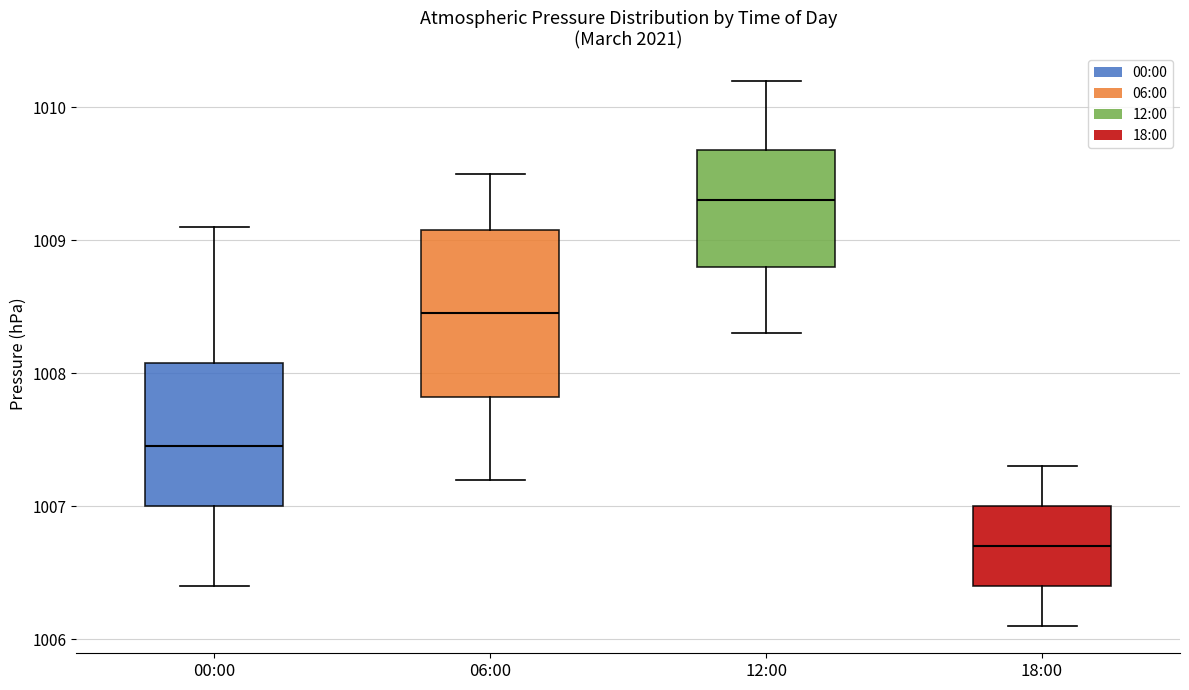

Which box's median line is the lowest?

18:00